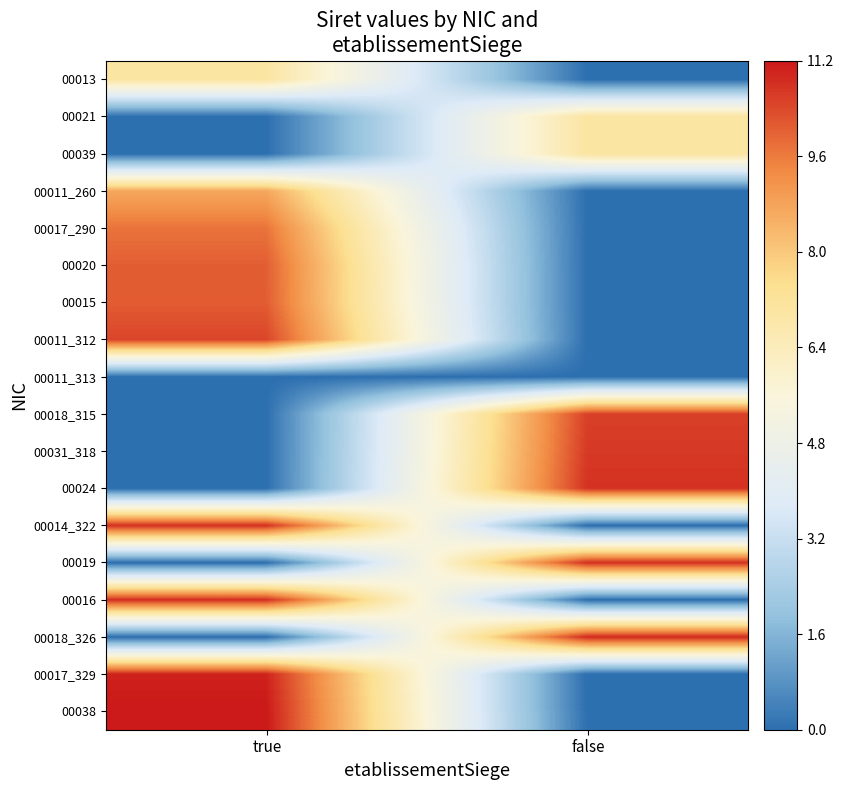

Which category has the lowest value across all series?

false